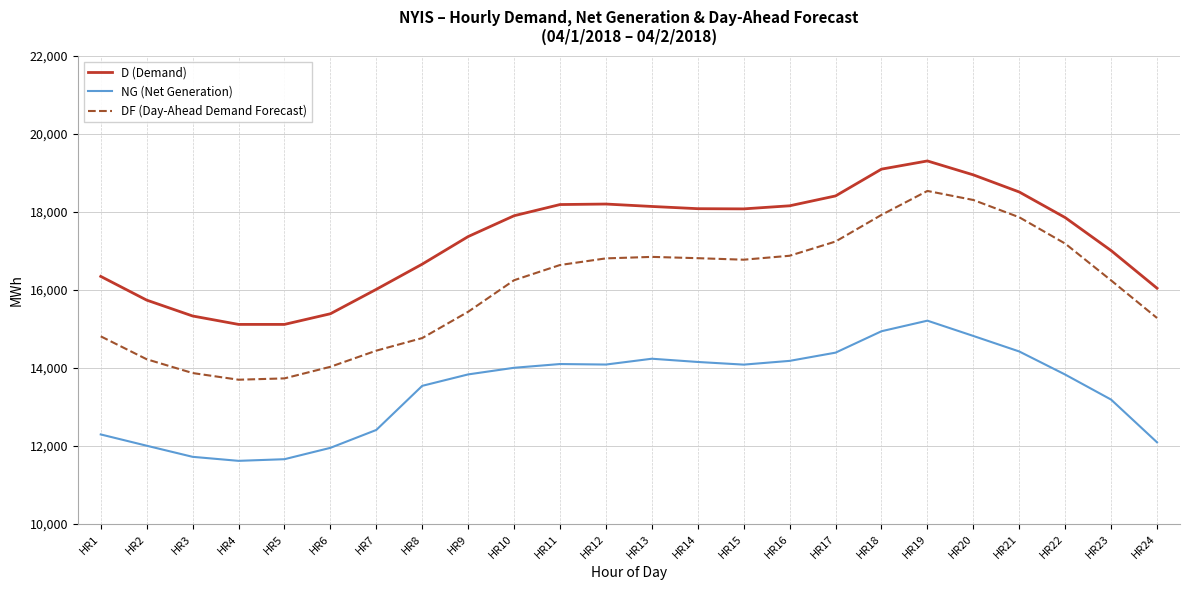

Which series has the widest spread of values?

DF (Day-Ahead Demand Forecast)